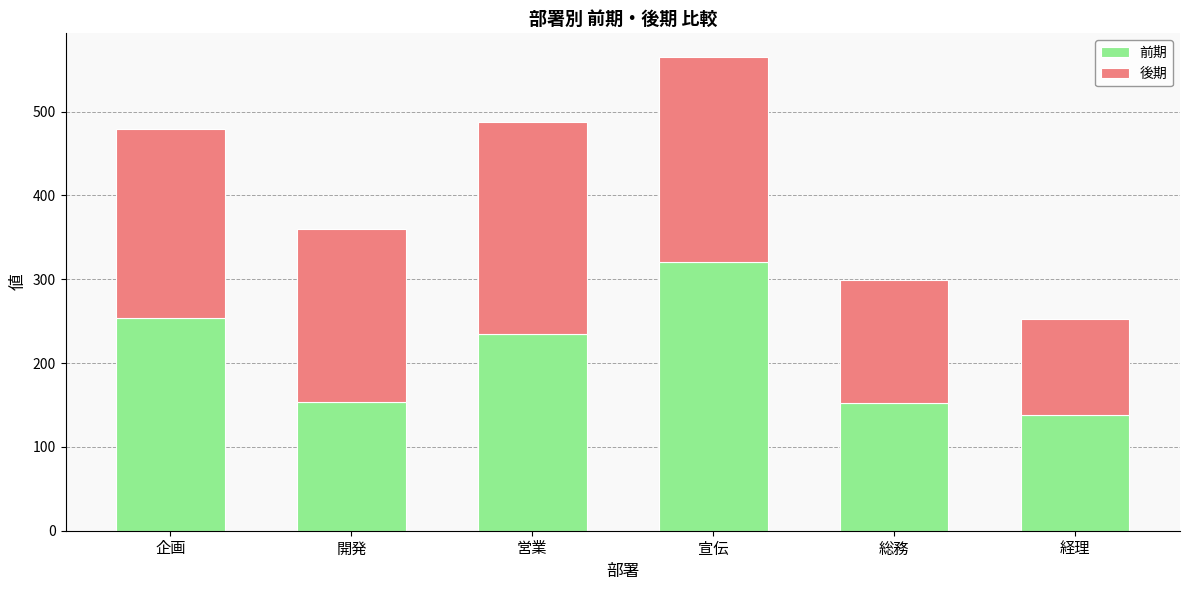

How many values in the 前期 series are below 235?

3